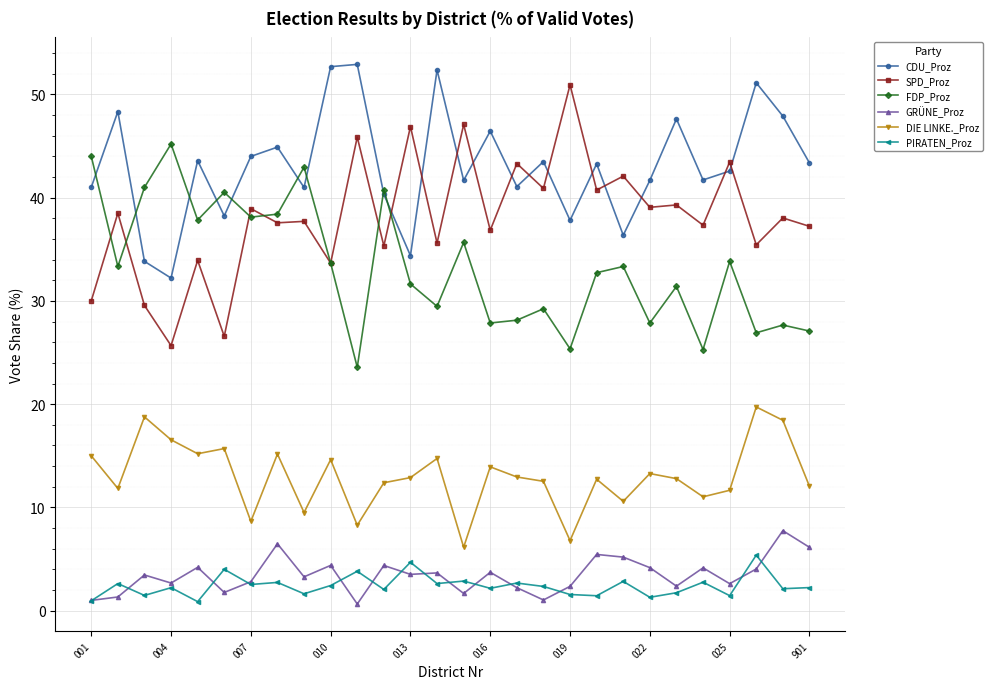

At how many categories does at least one series exceed 30?

28